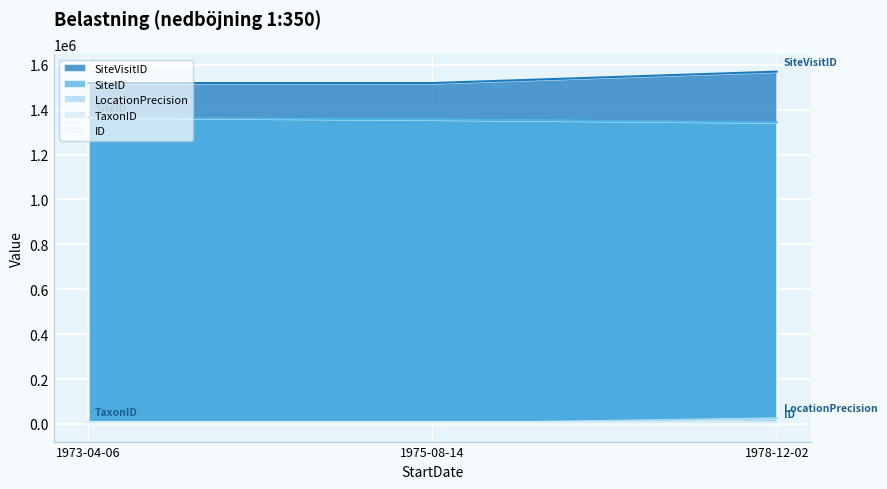

Count the number of data series in this chart.

5